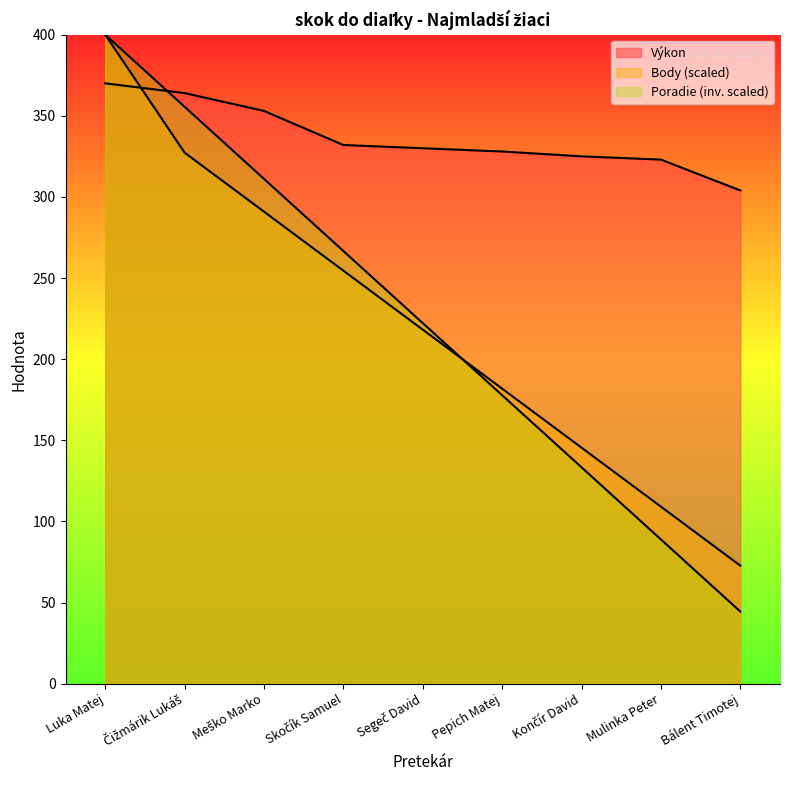

At which category is the sum across all series the highest?

Luka Matej